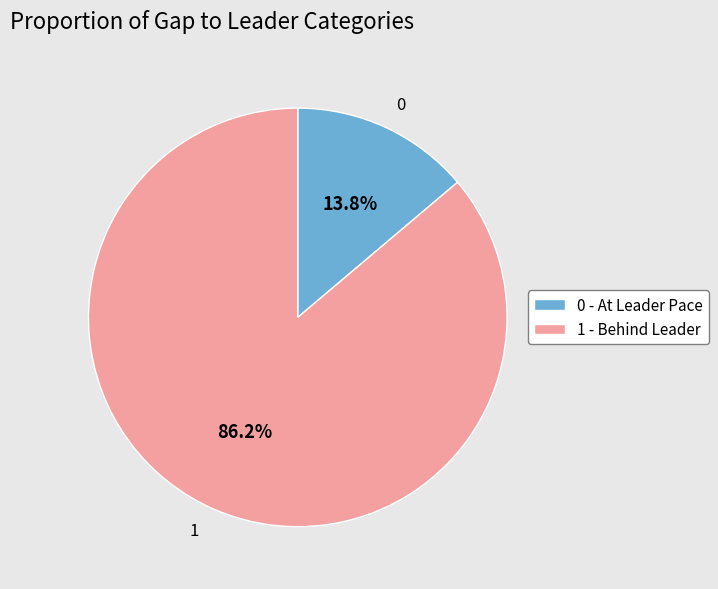

What is the ratio of the value at 1 to the value at 0?

6.2